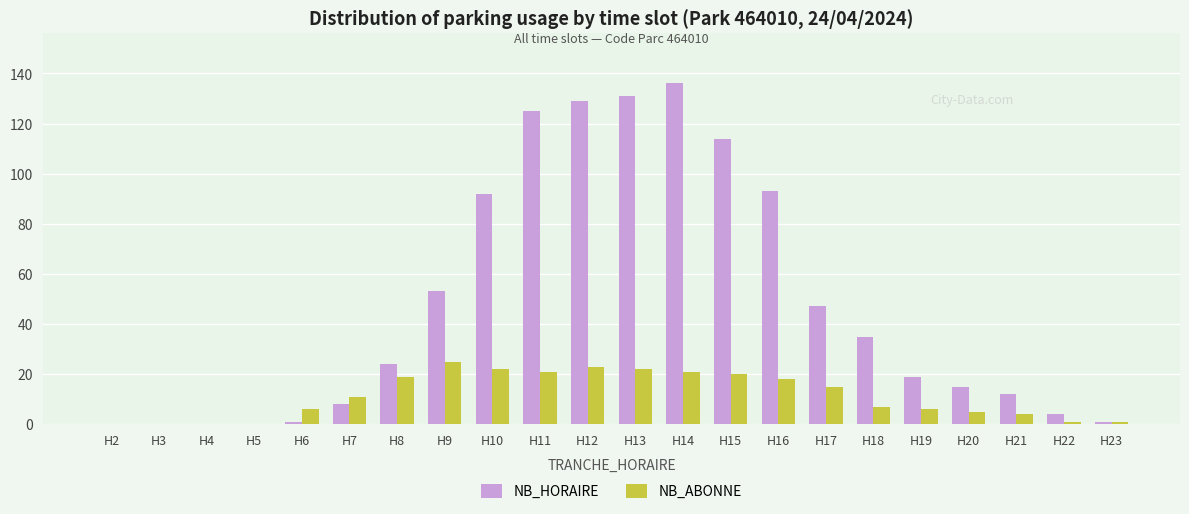

Which series has the largest total across all categories?

NB_HORAIRE